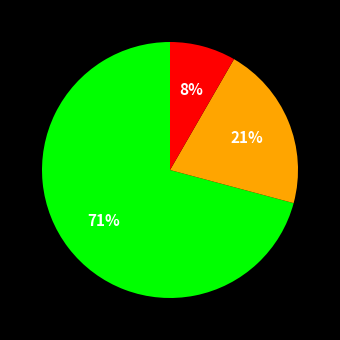

Count the number of slices in the pie.

3